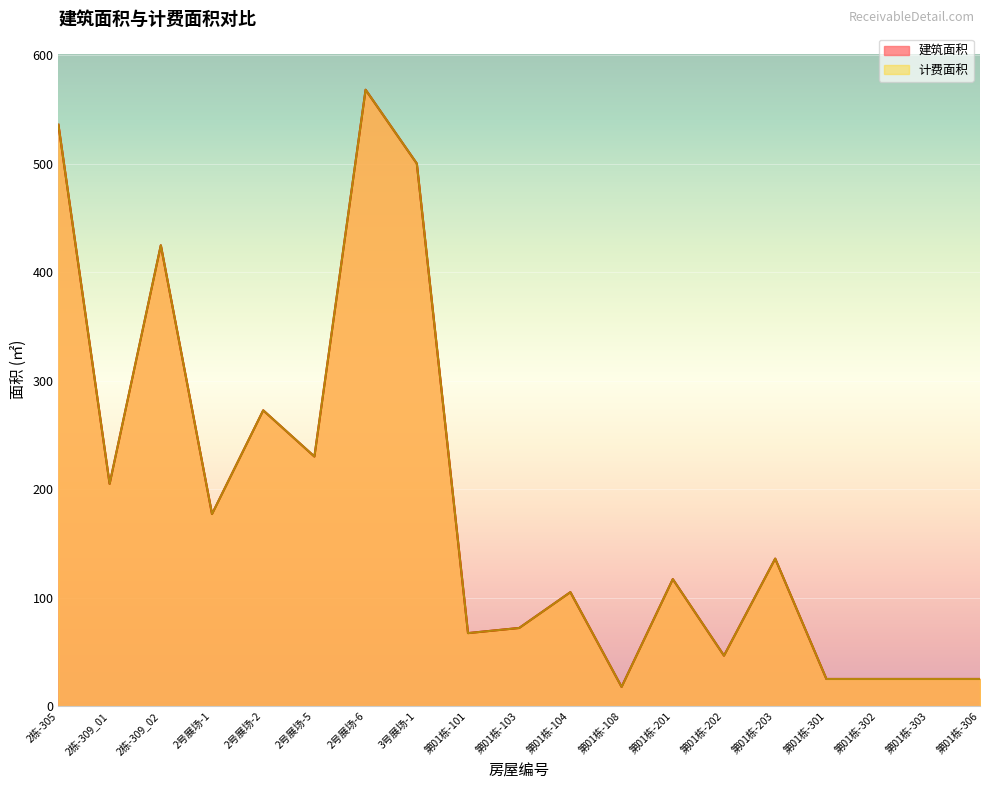

Which series has the largest total across all categories?

建筑面积